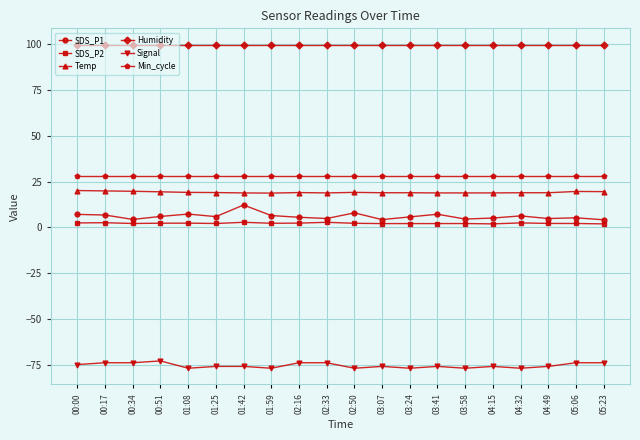

What is the label of the 18th point from the right?

00:34